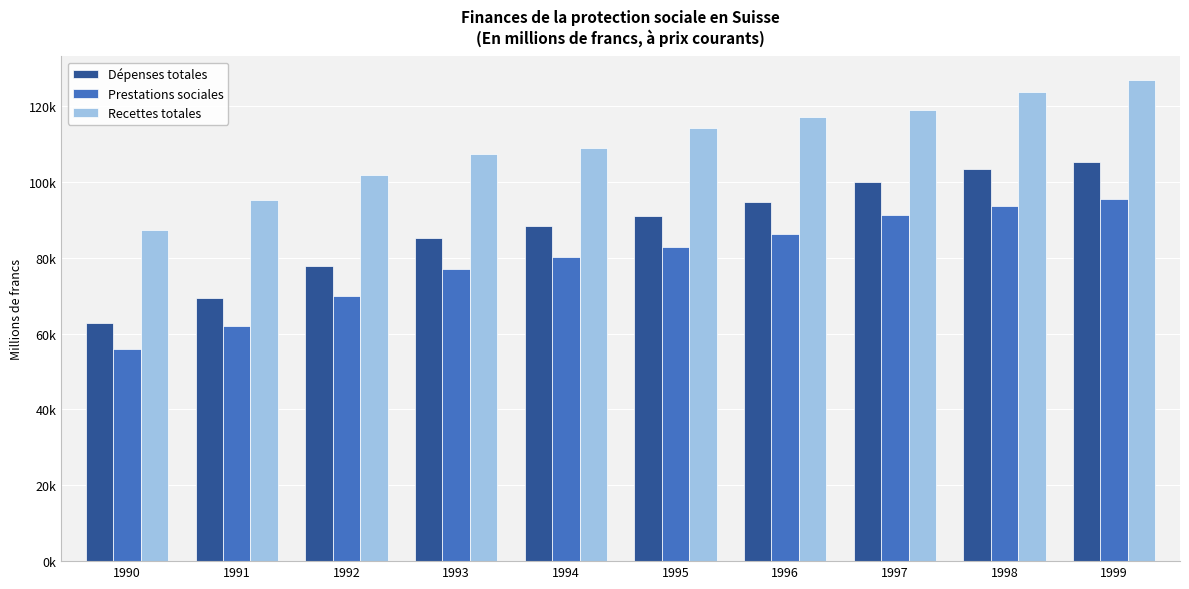

Rank the categories by Prestations sociales value from highest to lowest.

1999, 1998, 1997, 1996, 1995, 1994, 1993, 1992, 1991, 1990